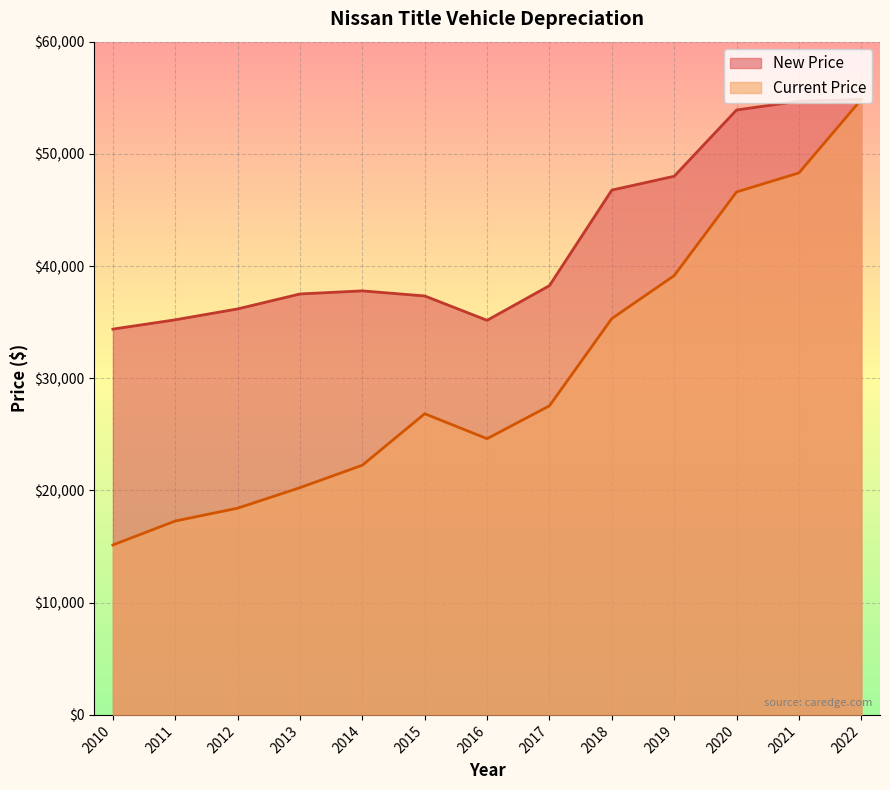

The value of New Price at 2011 is 35211. True or false?

True